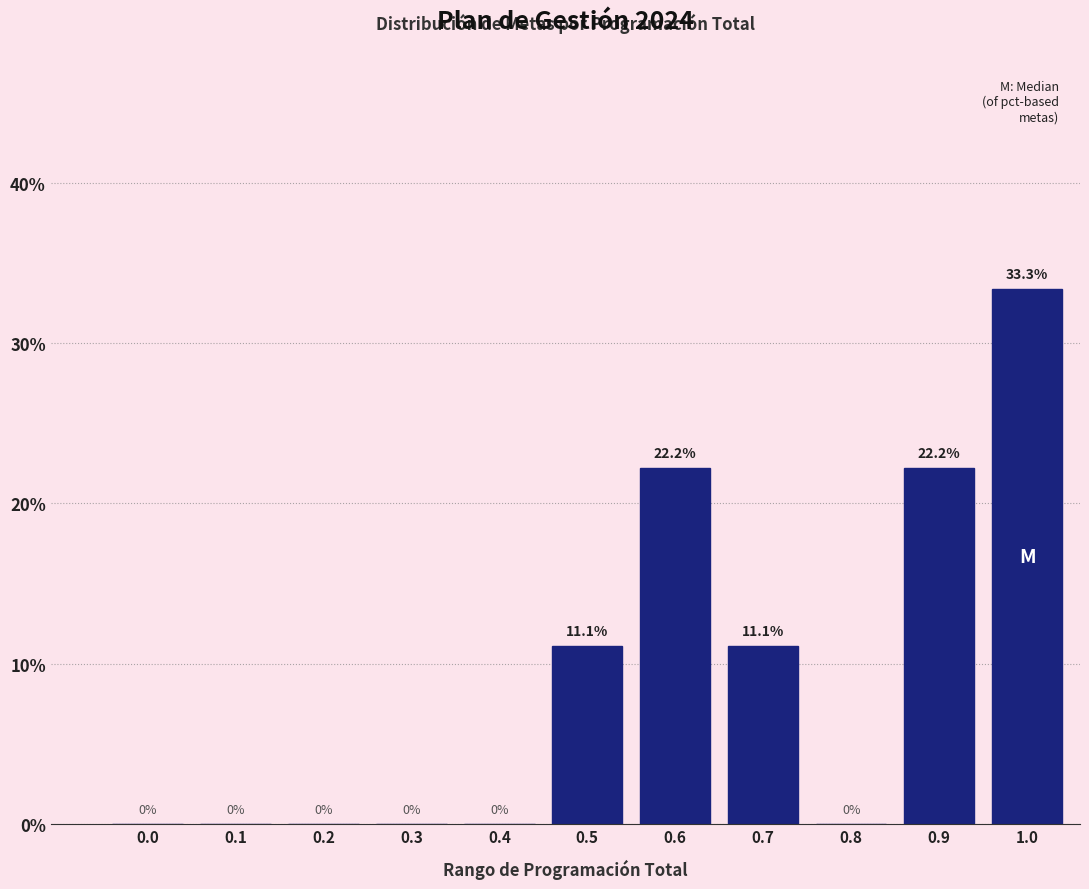

Reading right to left, list all the values displayed in this chart.

1.0=33.3	0.9=22.2	0.8=0.0	0.7=11.1	0.6=22.2	0.5=11.1	0.4=0.0	0.3=0.0	0.2=0.0	0.1=0.0	0.0=0.0